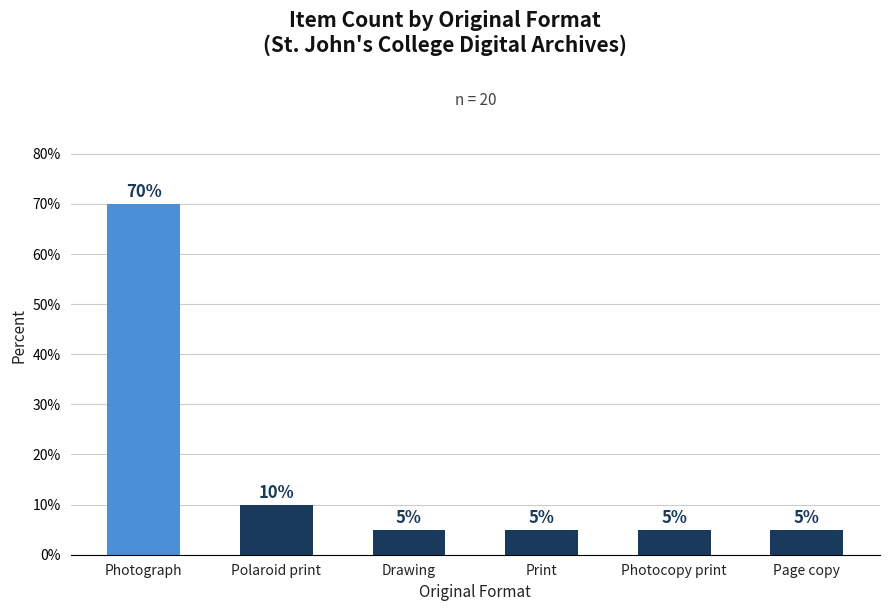

Which has a higher value, Photograph or Polaroid print?

Photograph